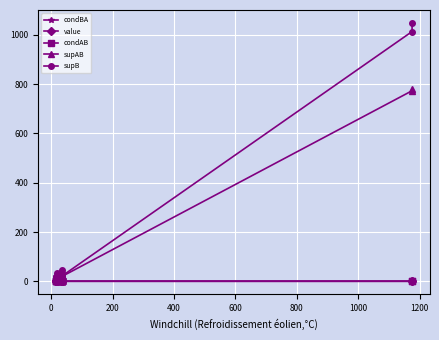

Reading right to left, what are all the values shown in this chart?

condBA: 0.7	0.8	0.9	0.9	0.9	0.6	0.9	0.9	0.9	0.9	0.8	1.0	0.6	0.7	0.7	0.9	0.9	0.9	0.6
value: 0.4	0.4	0.3	0.3	0.3	0.4	0.3	0.4	0.4	0.4	0.4	0.4	0.4	0.4	0.4	0.5	0.5	0.5	0.4
condAB: 0.7	0.7	0.6	0.6	0.6	0.8	0.6	0.6	0.6	0.6	0.7	0.6	1.0	0.7	0.7	0.9	0.9	0.9	0.8
supAB: 781.0	773.0	21.0	21.0	21.0	31.0	21.0	23.0	24.0	24.0	26.0	24.0	19.0	13.0	13.0	15.0	15.0	15.0	12.0
supB: 1048.0	1013.0	23.0	23.0	23.0	48.0	23.0	25.0	26.0	26.0	33.0	25.0	32.0	18.0	18.0	17.0	17.0	16.0	19.0